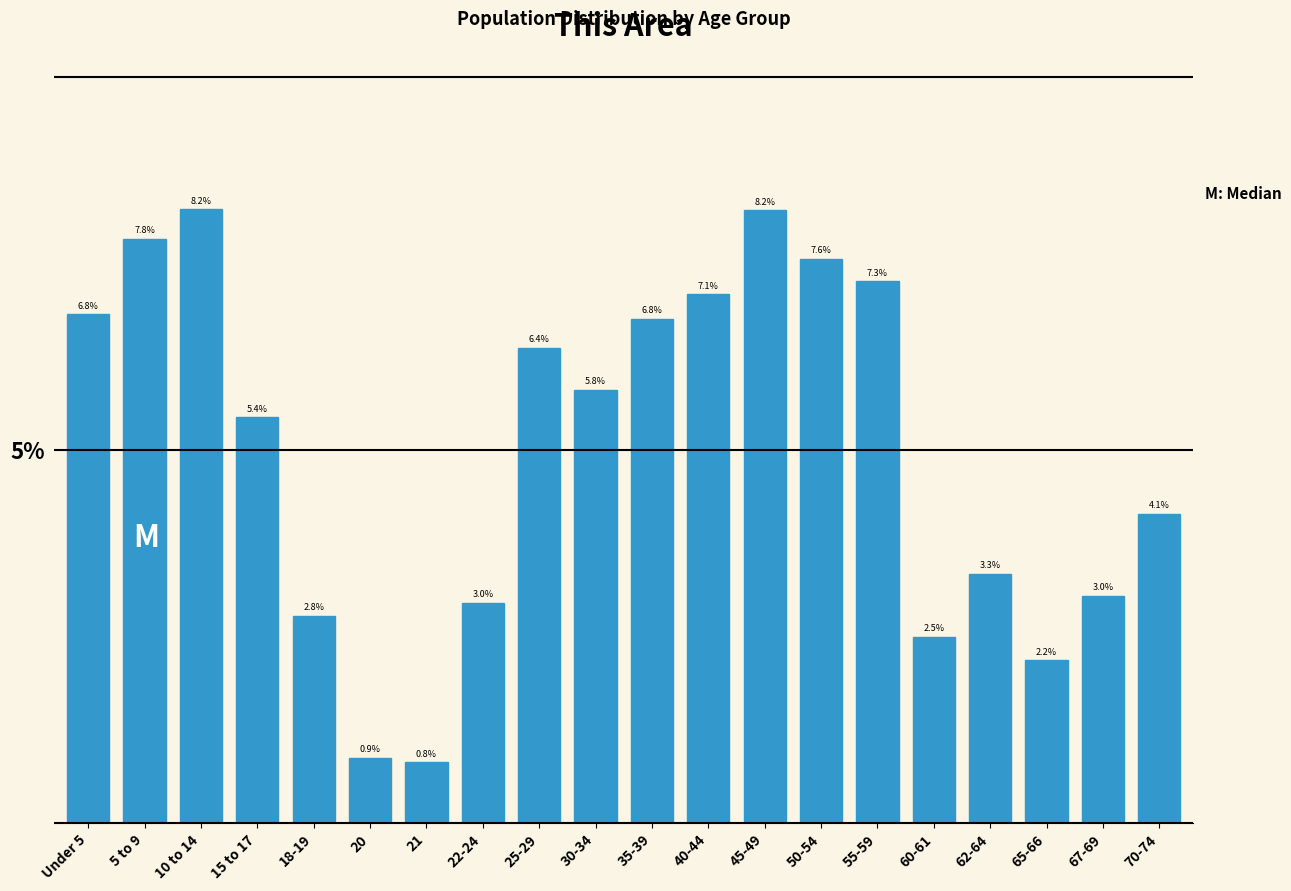

Reading left to right, list all the values displayed in this chart.

6.8	7.8	8.2	5.4	2.8	0.9	0.8	3.0	6.4	5.8	6.8	7.1	8.2	7.6	7.3	2.5	3.3	2.2	3.0	4.1